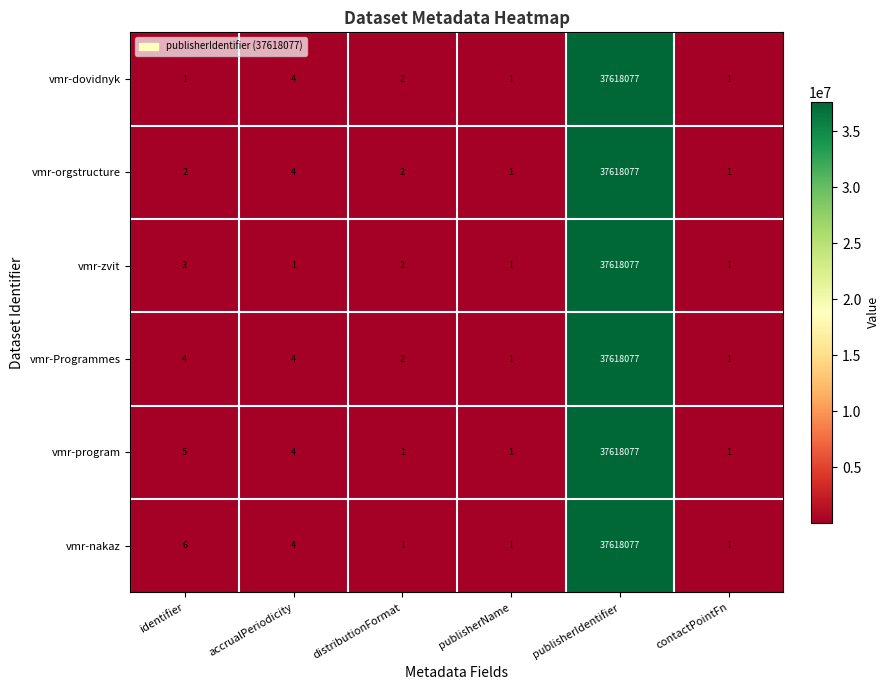

Read the vmr-zvit value at publisherIdentifier.

37618077